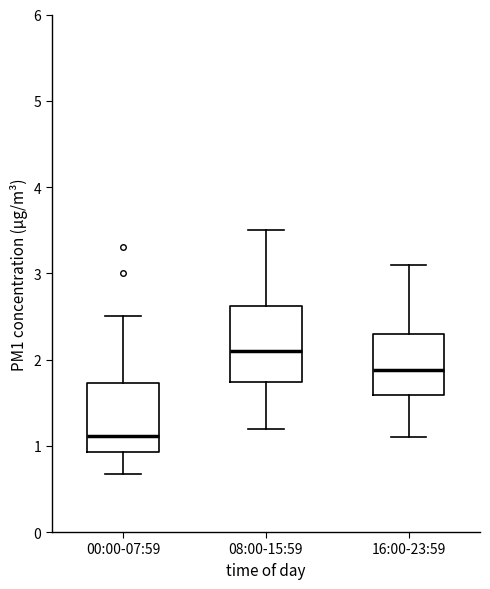

Reading left to right, read every box against the y-axis: the position of its median line, the range the box covers, and the ends of its whiskers. The values are not printed on the chart, so give them approximately, as read against the axis.

00:00-07:59: median 1.1, box 0.9 to 1.7, whiskers 0.7 to 2.5
08:00-15:59: median 2.1, box 1.7 to 2.6, whiskers 1.2 to 3.5
16:00-23:59: median 1.9, box 1.6 to 2.3, whiskers 1.1 to 3.1